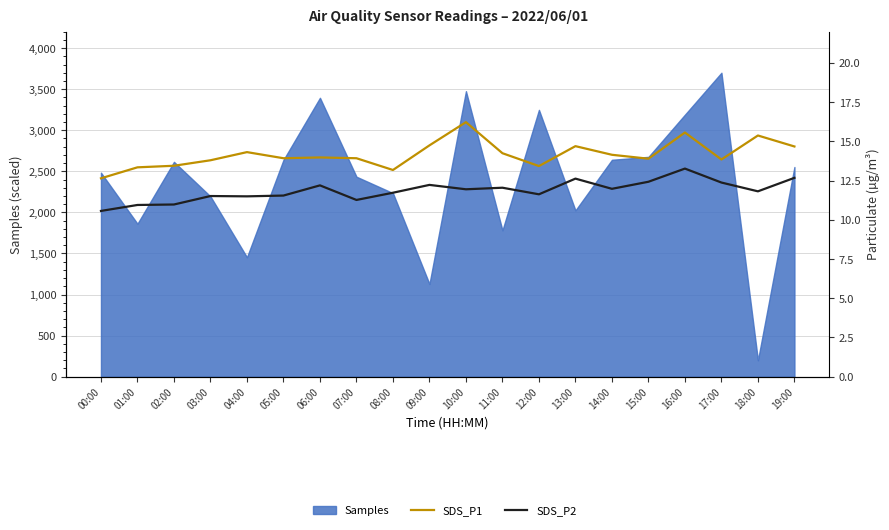

What is the approximate value of SDS_P1 at 08:00?

13.2